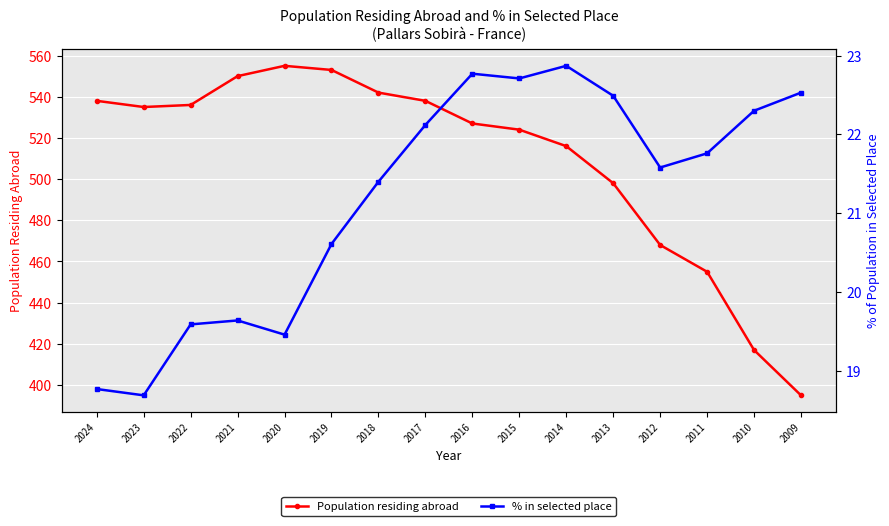

What is the difference between the maximum and minimum values in the Population residing abroad series?

160